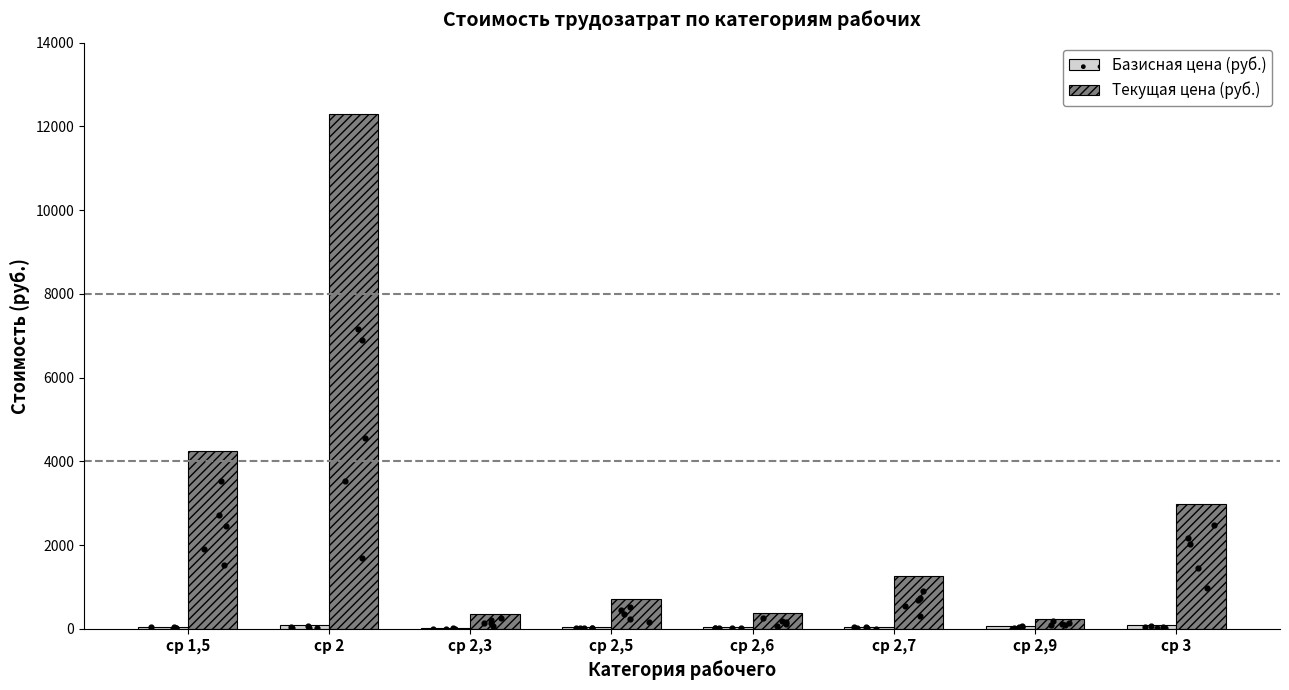

What is the total value across all series at ср 2,3?

368.8